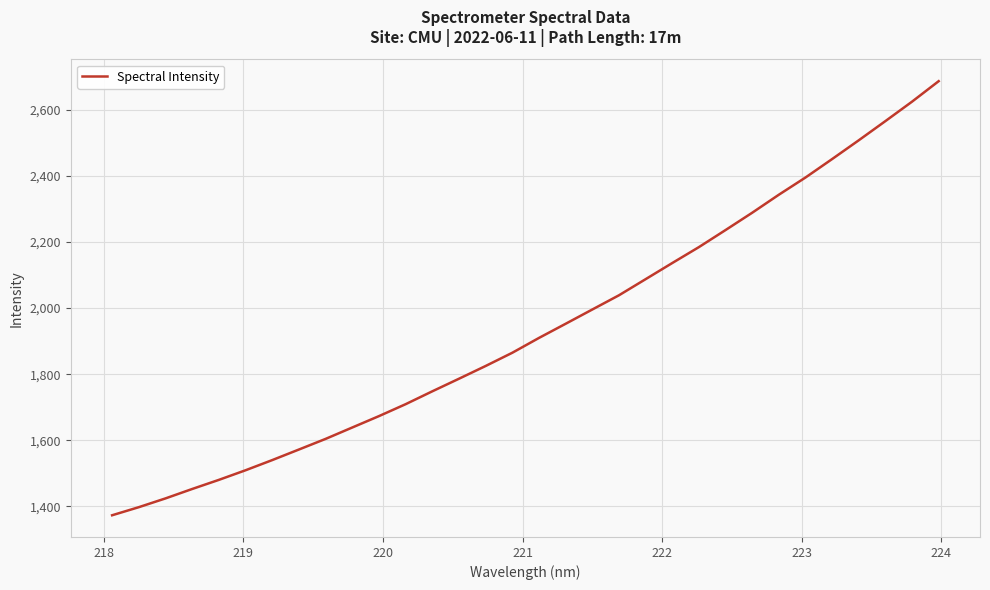

What is the minimum value shown in the chart?

1373.4